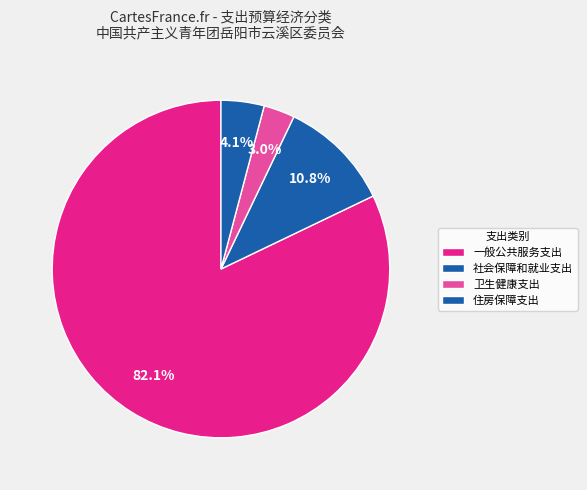

Count the number of slices in the pie.

4